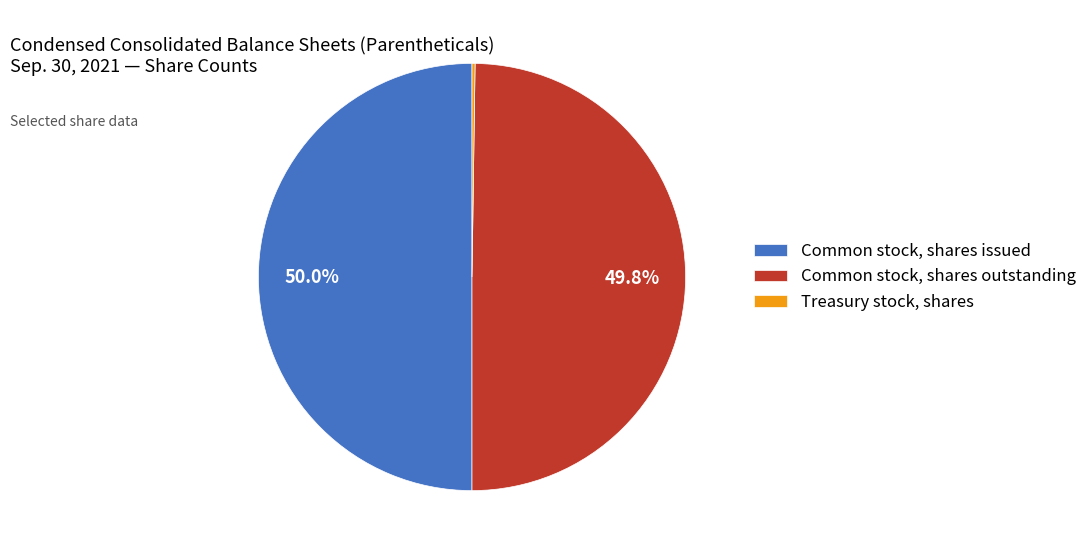

The Common stock, shares issued slice represents 36% of the pie. True or false?

False